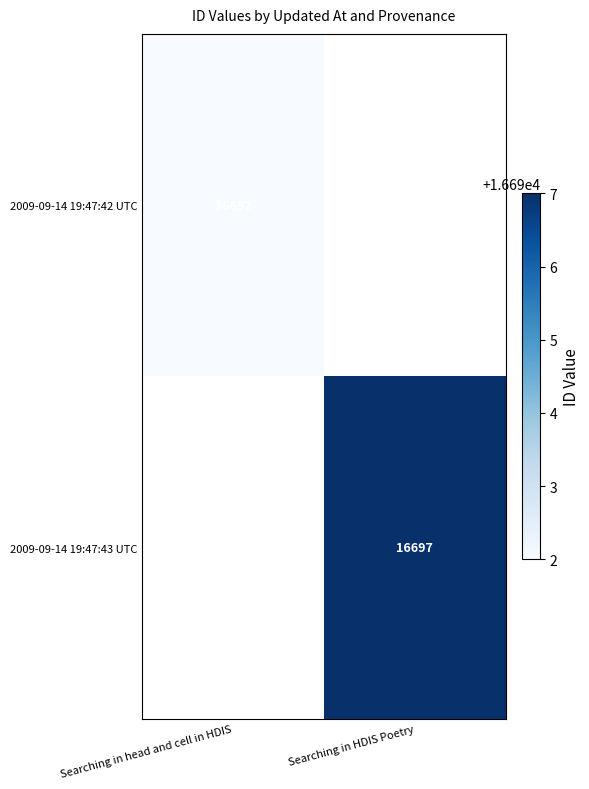

Count the number of categories in the chart.

2